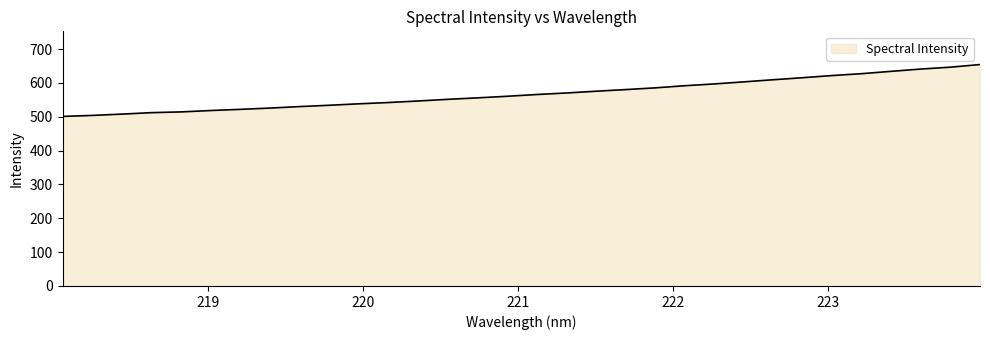

What is the minimum value shown in the chart?

500.9